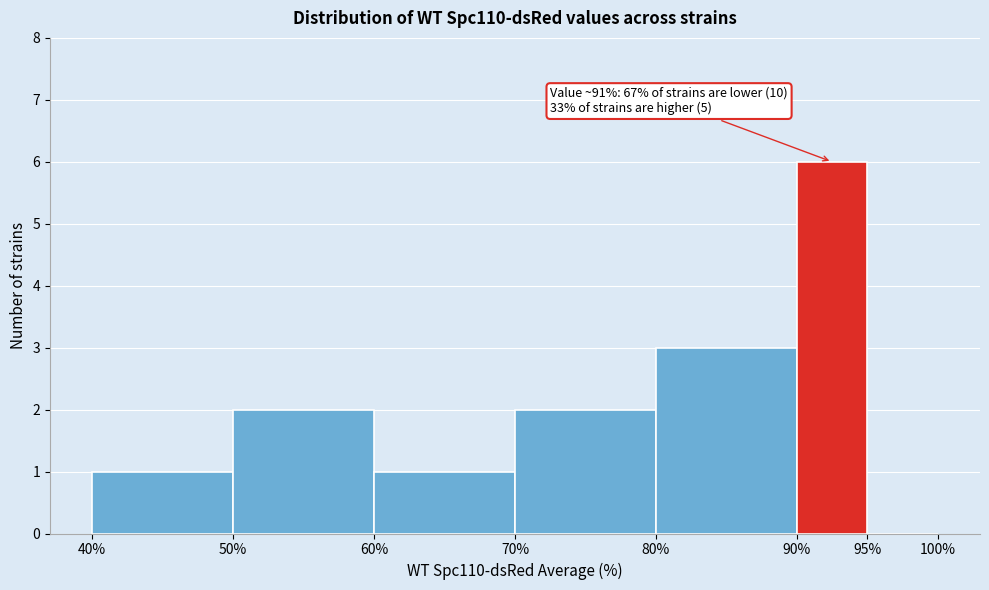

Over which range of the x-axis is the bar tallest?

90% to 95%